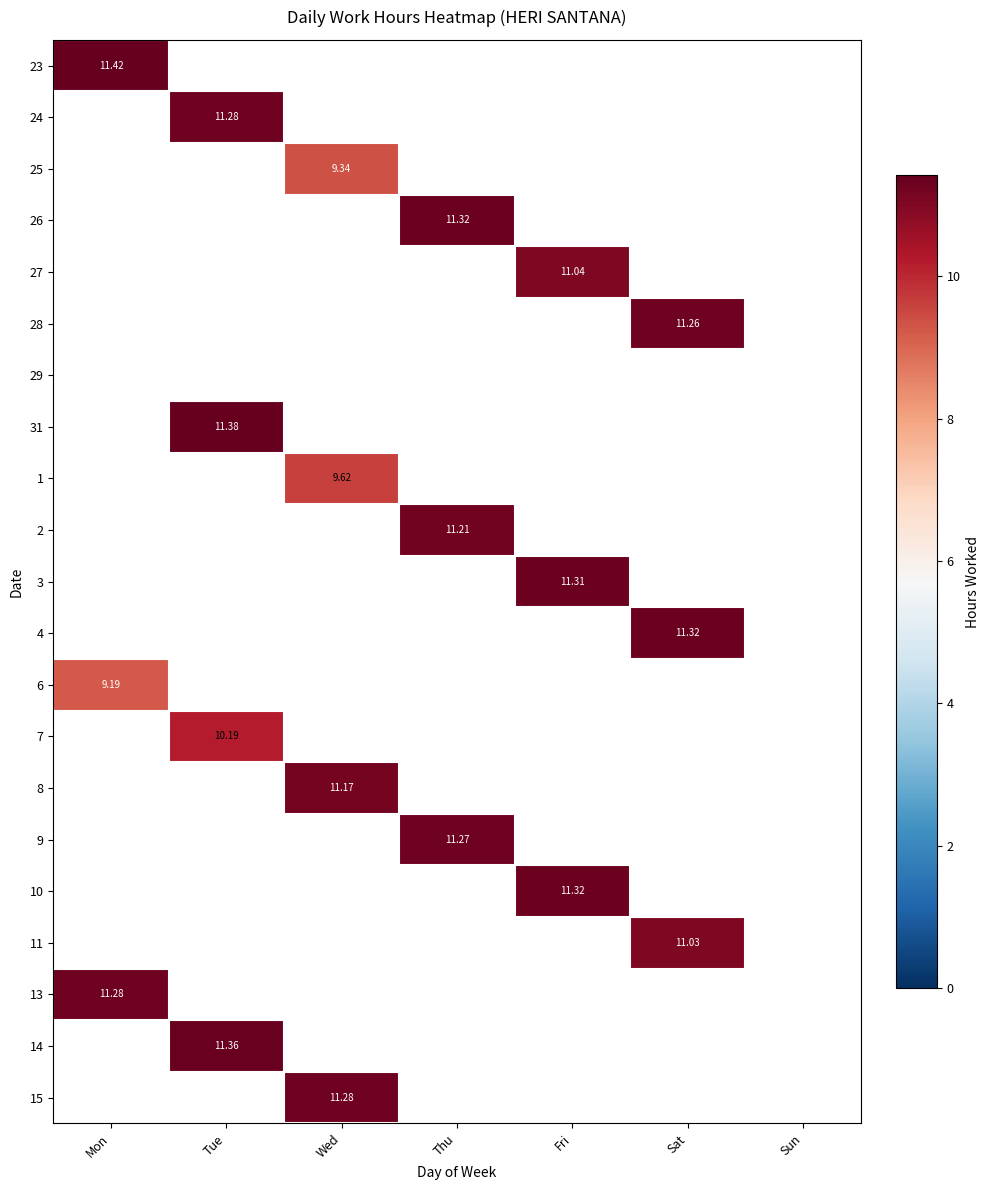

Between Sun and Wed, which is larger?

Wed